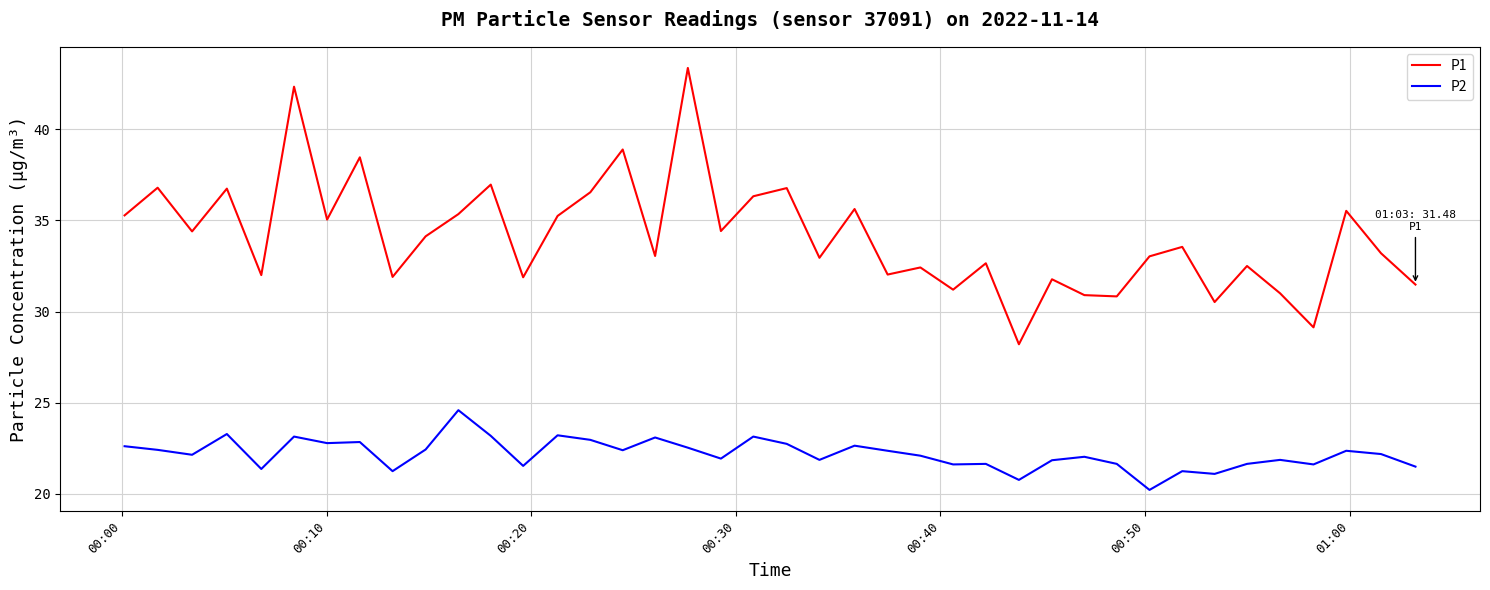

Which series has the widest spread of values?

P1